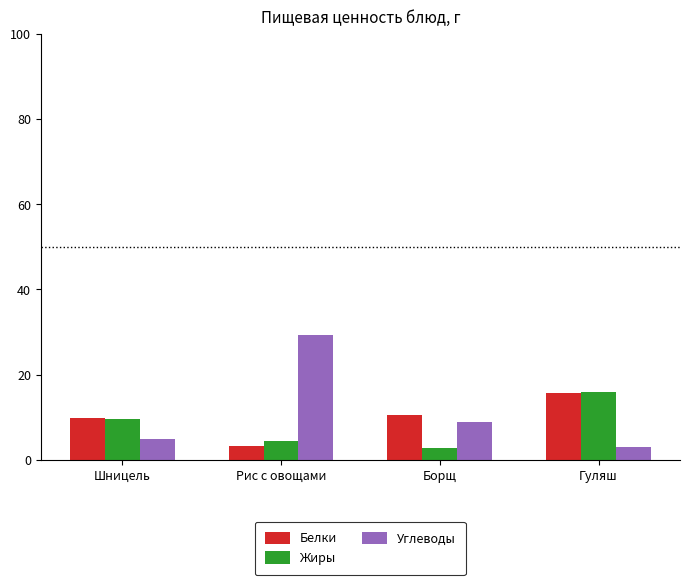

The Белки series shows 17.2 at Борщ. True or false?

False